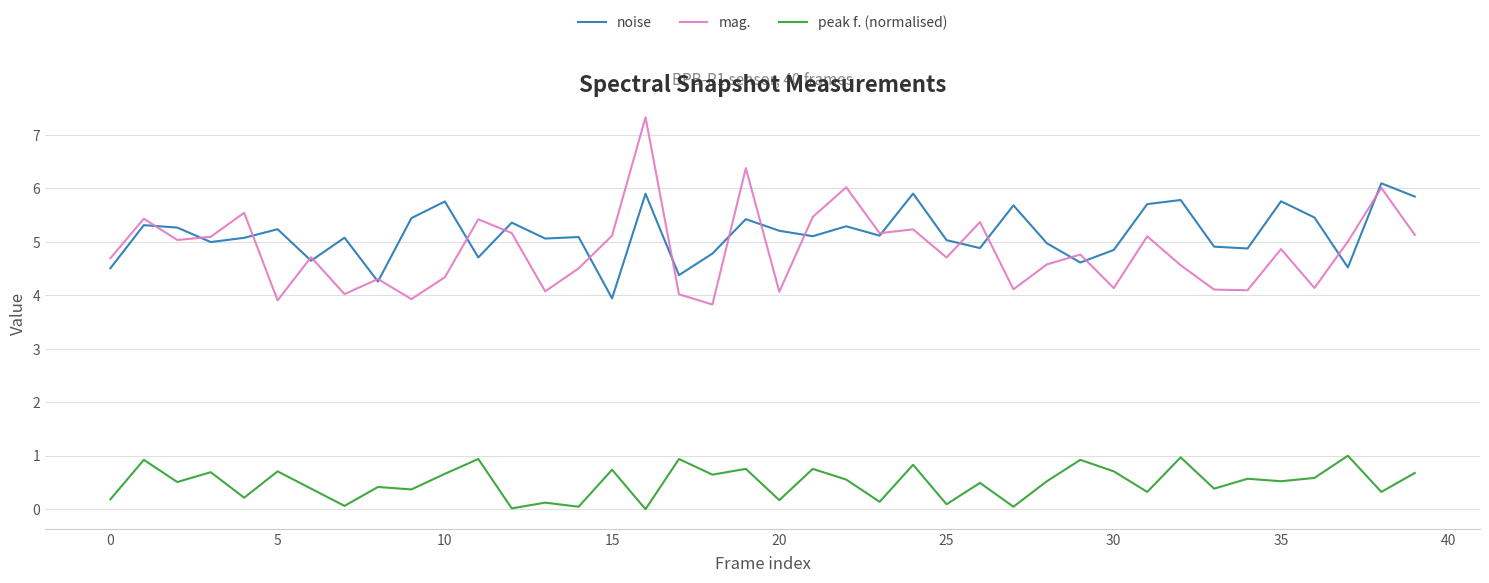

What is the greatest value displayed?

7.3